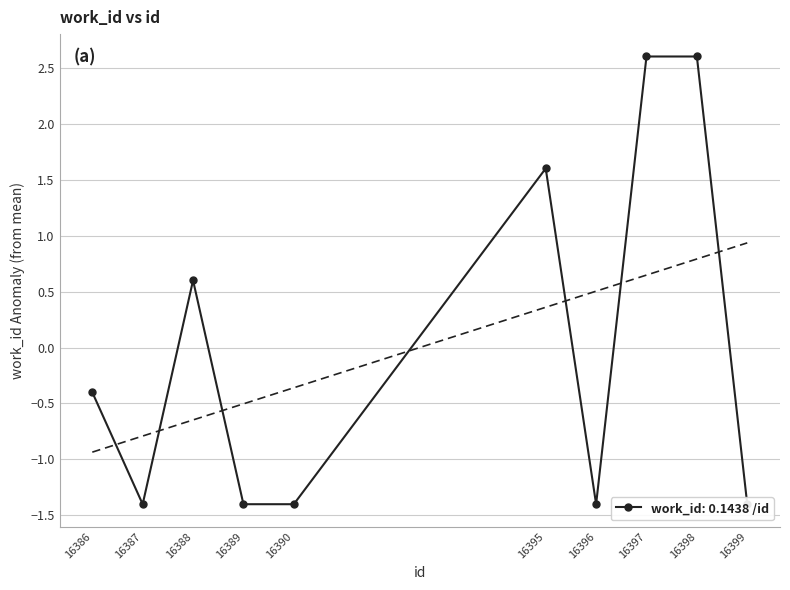

How many data points does each series have?

10